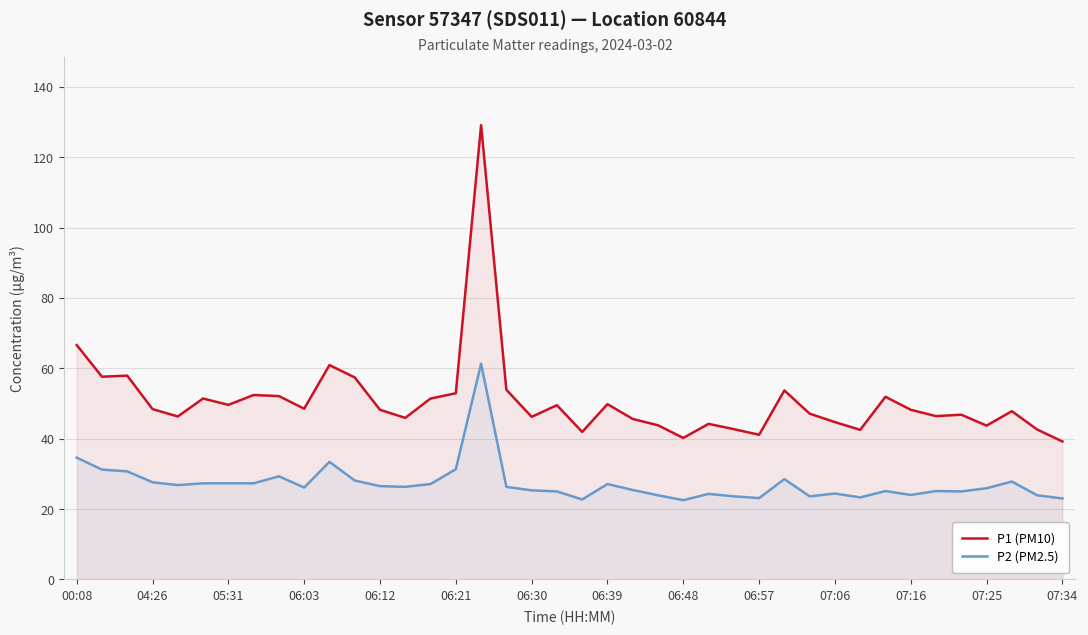

What is the difference between the second highest and minimum values in the P1 (PM10) series?

27.4